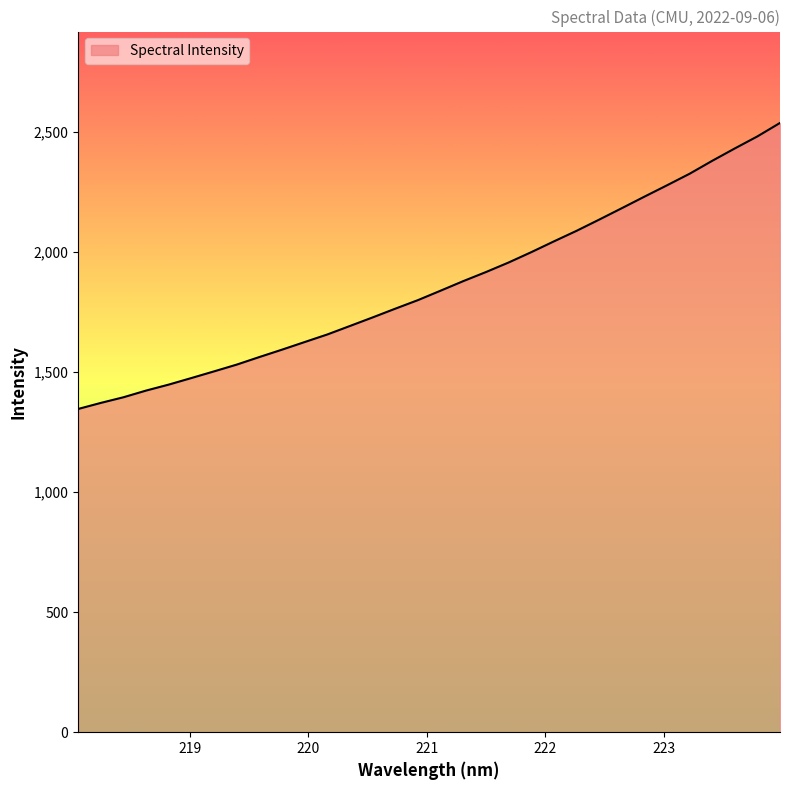

How many lines are shown in the chart?

1